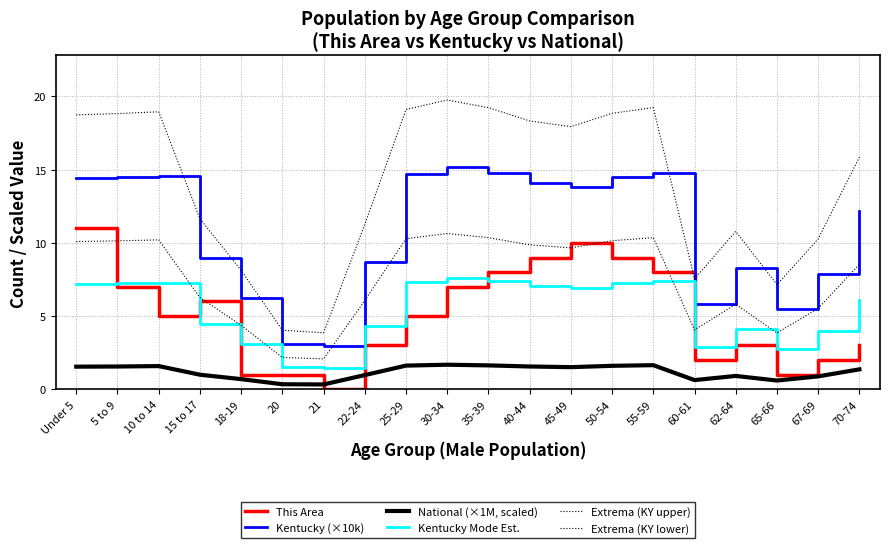

Does the chart display data point markers on the line(s)?

No